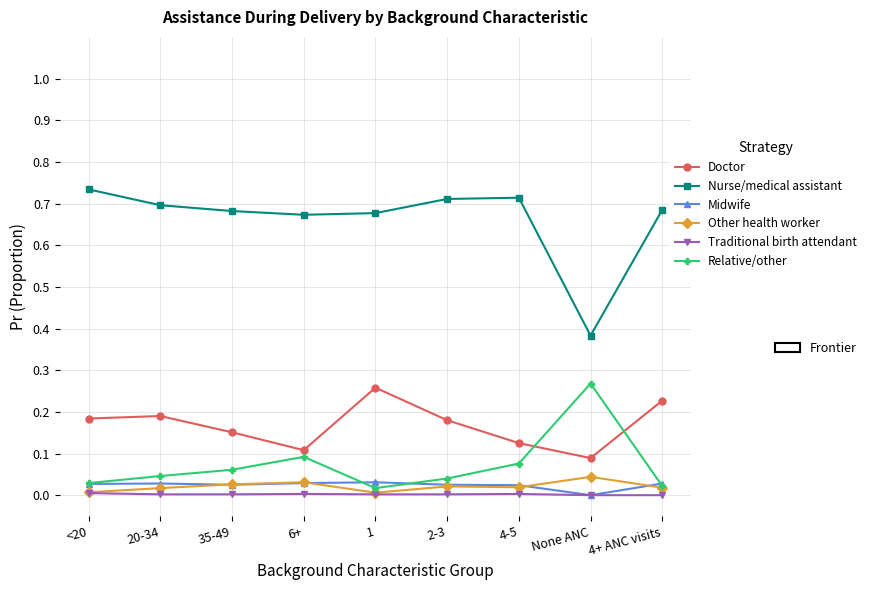

What is the total value across all series at None ANC?

0.8